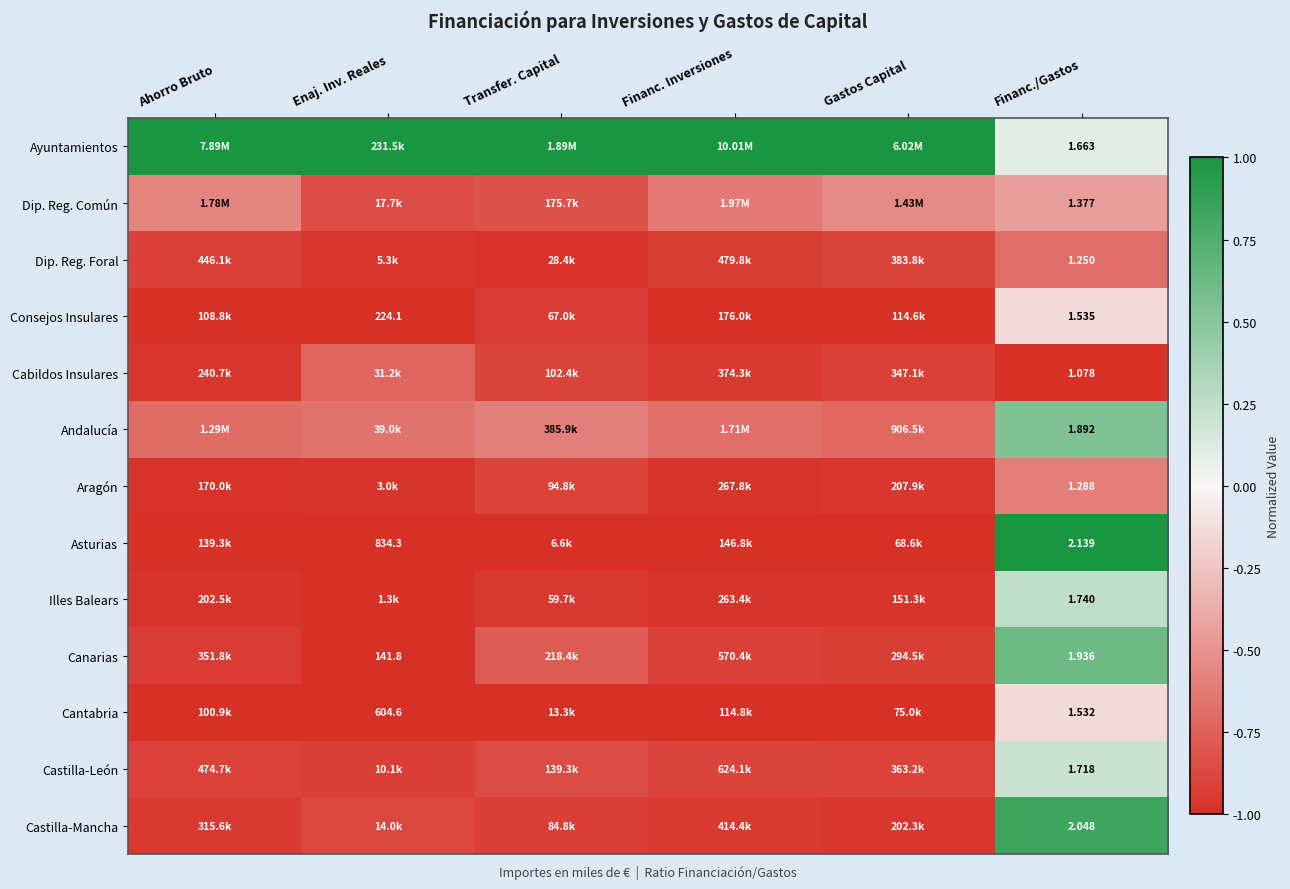

Is it true that Dip. Reg. Común equals -0.8 at Transfer. Capital?

True